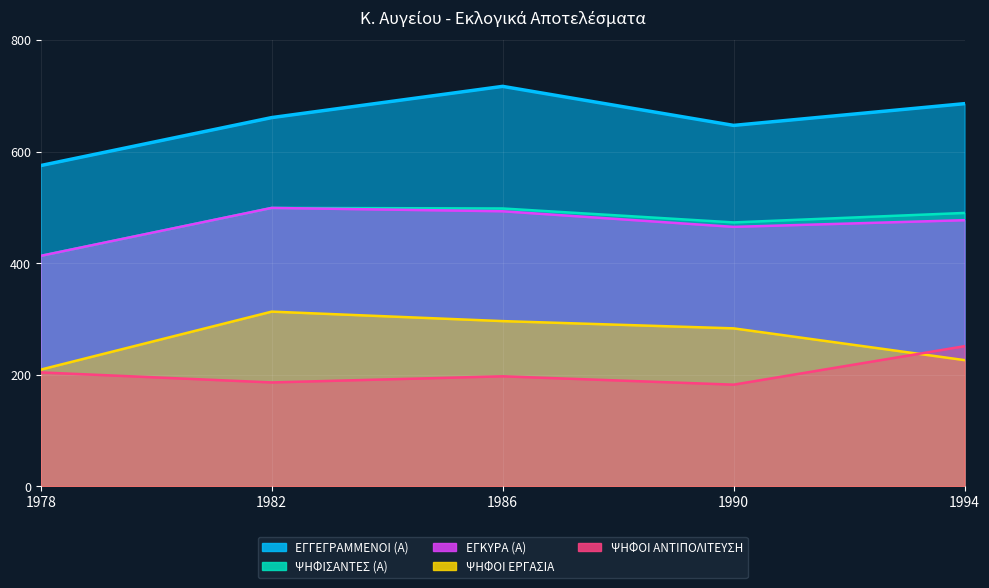

Does the chart display data point markers on the line(s)?

No